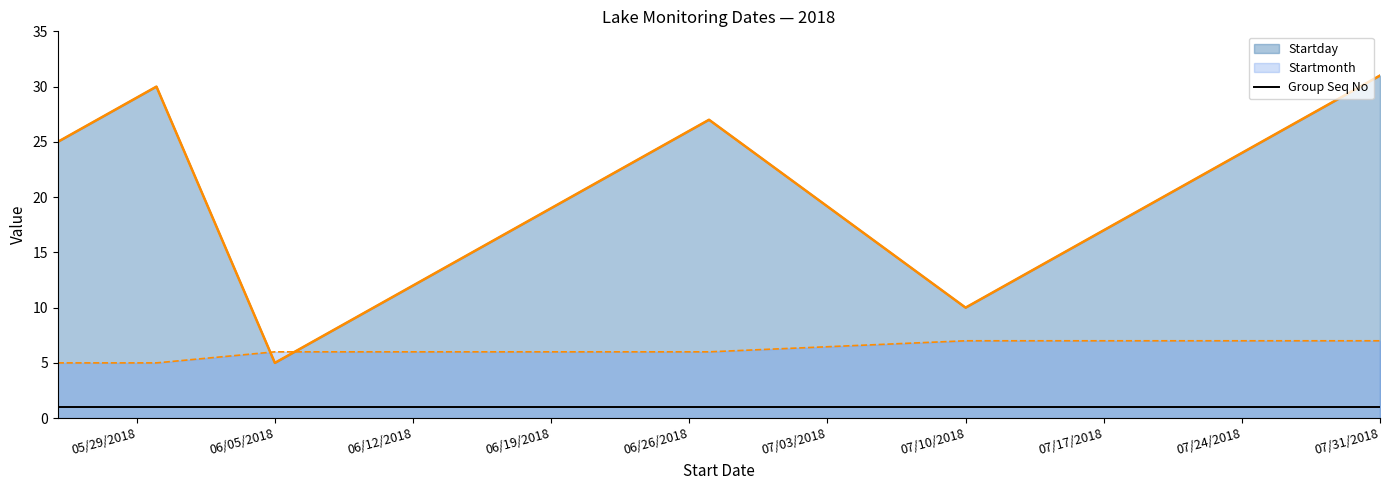

Which category has the lowest value across all series?

06/05/2018